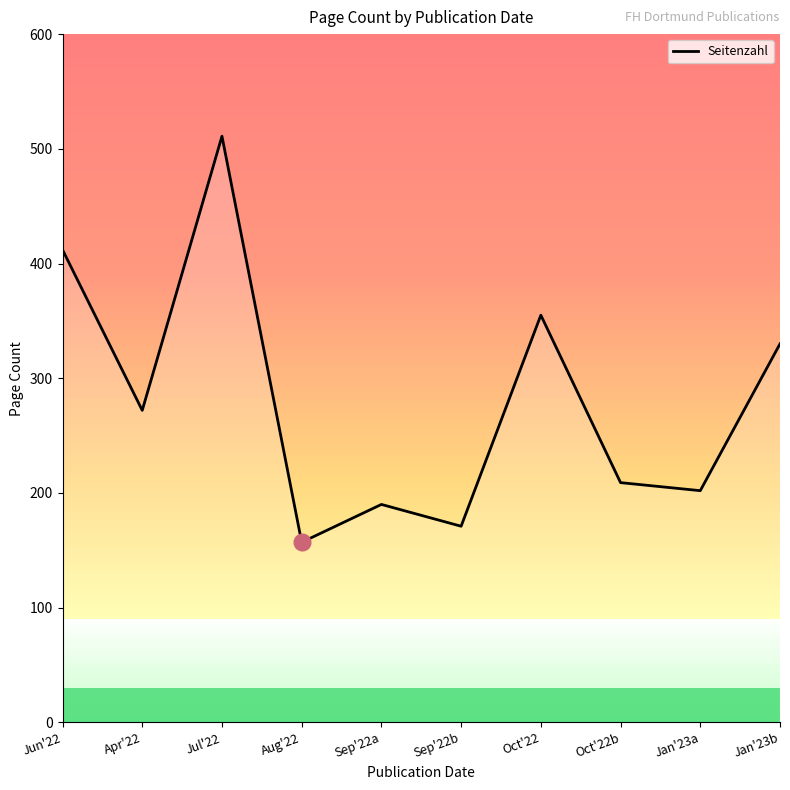

Is it true that the value at Sep'22a is 275?

False